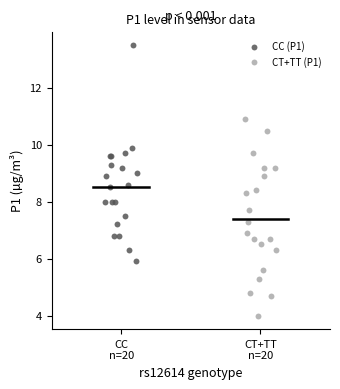

Which series contains the lowest Y value?

CT+TT (P1)